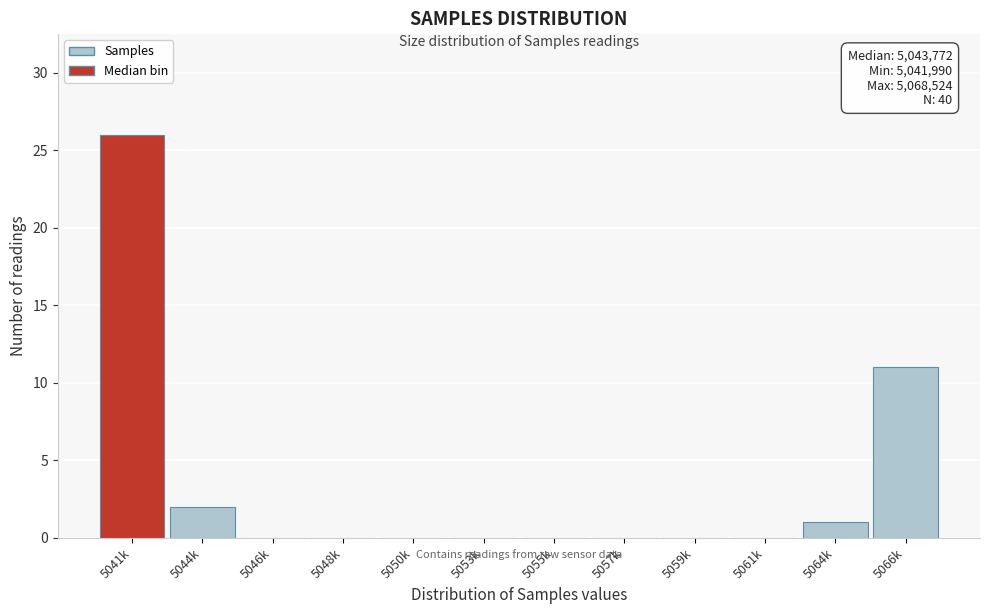

Reading right to left, what are all the values shown in this chart?

5066k=11	5064k=1	5061k=0	5059k=0	5057k=0	5055k=0	5053k=0	5050k=0	5048k=0	5046k=0	5044k=2	5041k=26